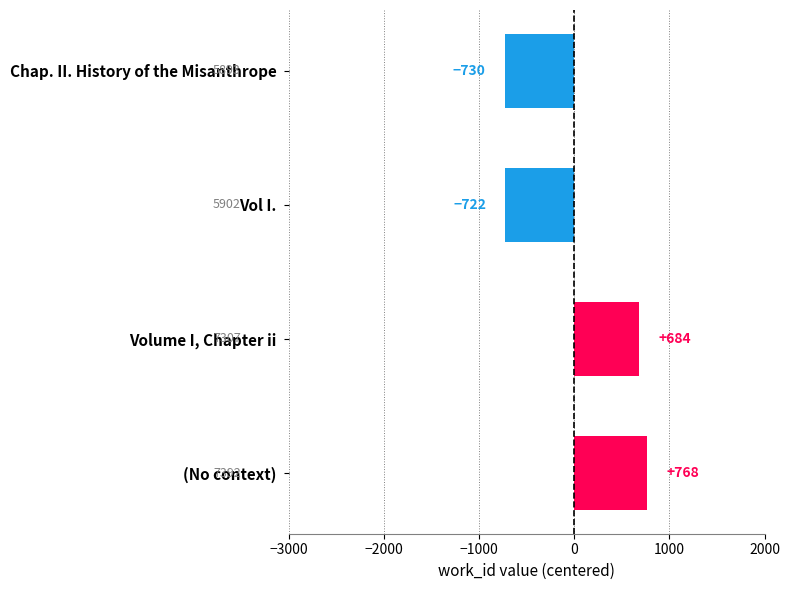

What is the minimum value shown in the chart?

-730.5